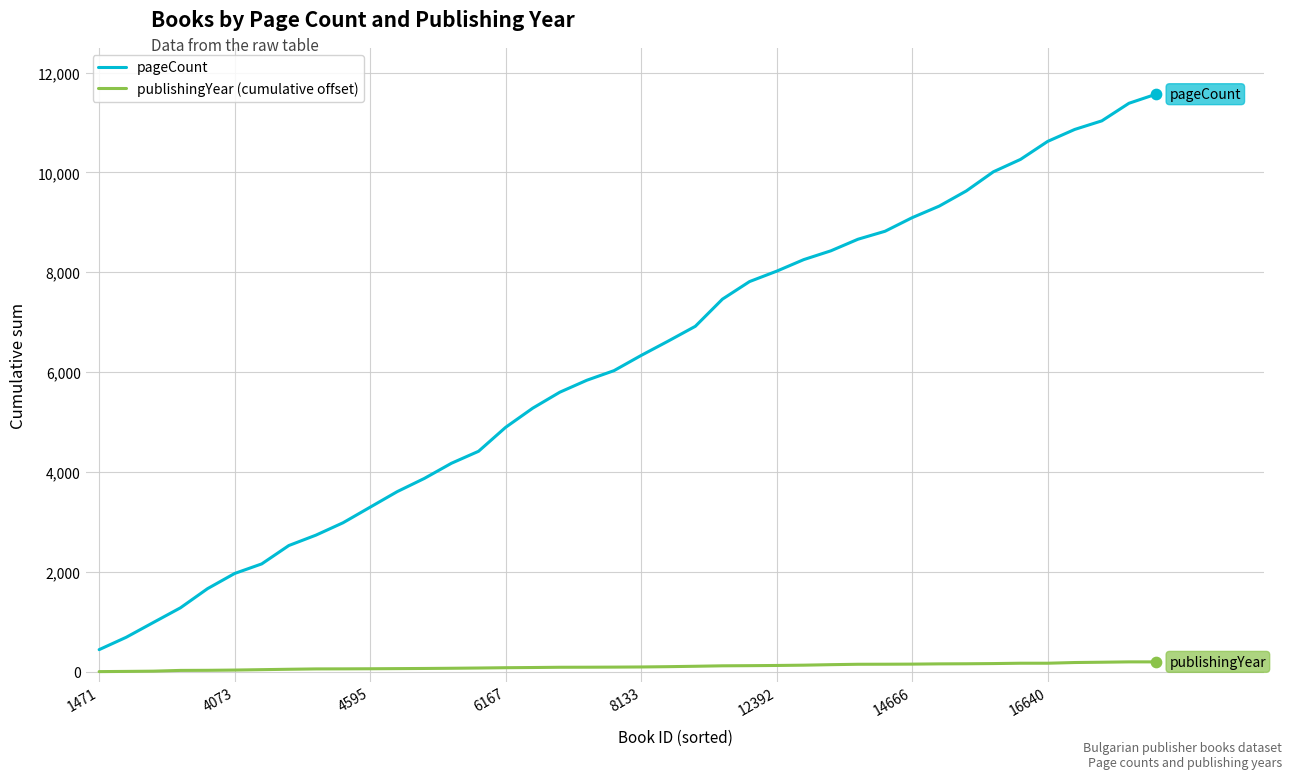

Which series has the largest total across all categories?

pageCount